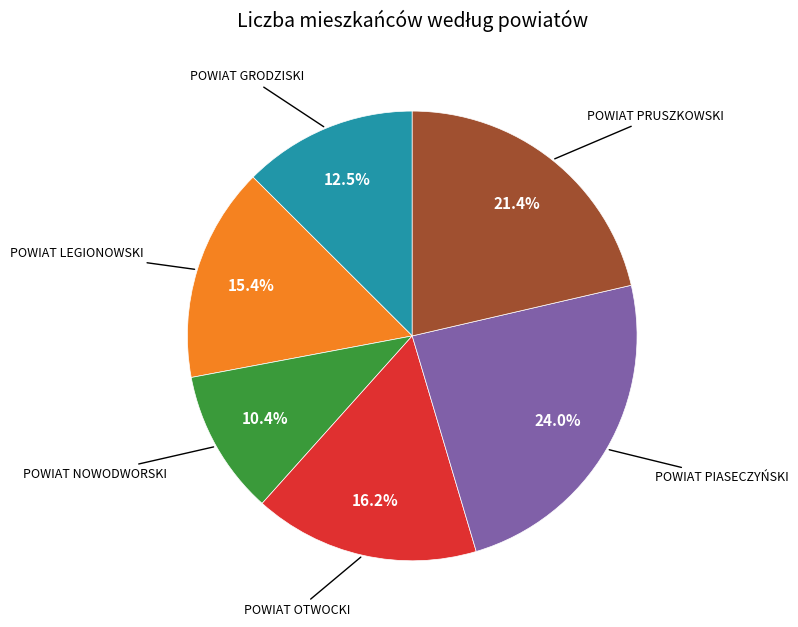

Is there any slice that represents more than half of the pie?

No